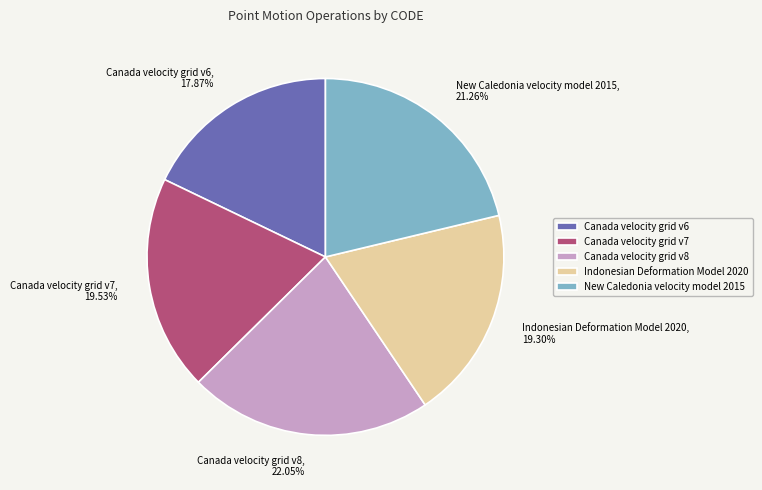

What is the smallest slice in the pie chart?

Canada velocity grid v6